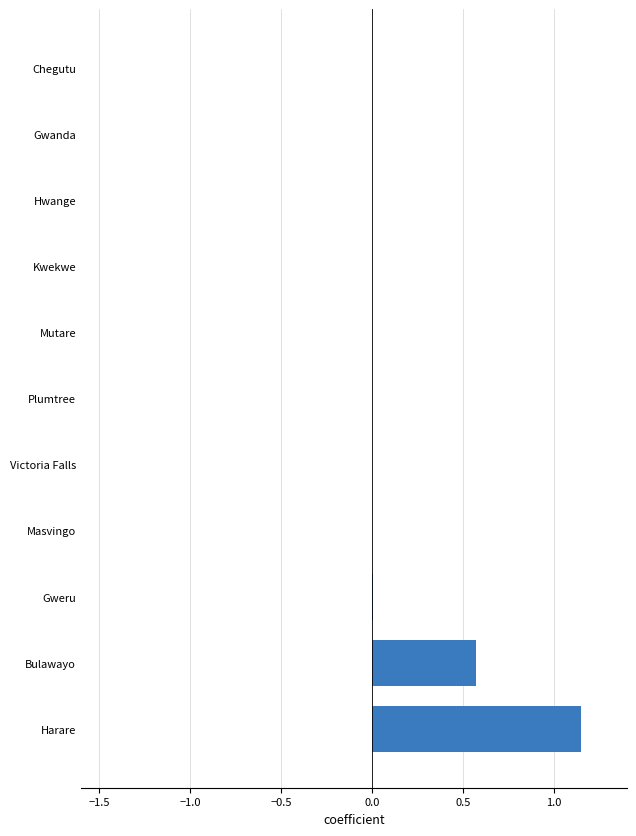

What is the change in value from Bulawayo to Kwekwe?

-0.6